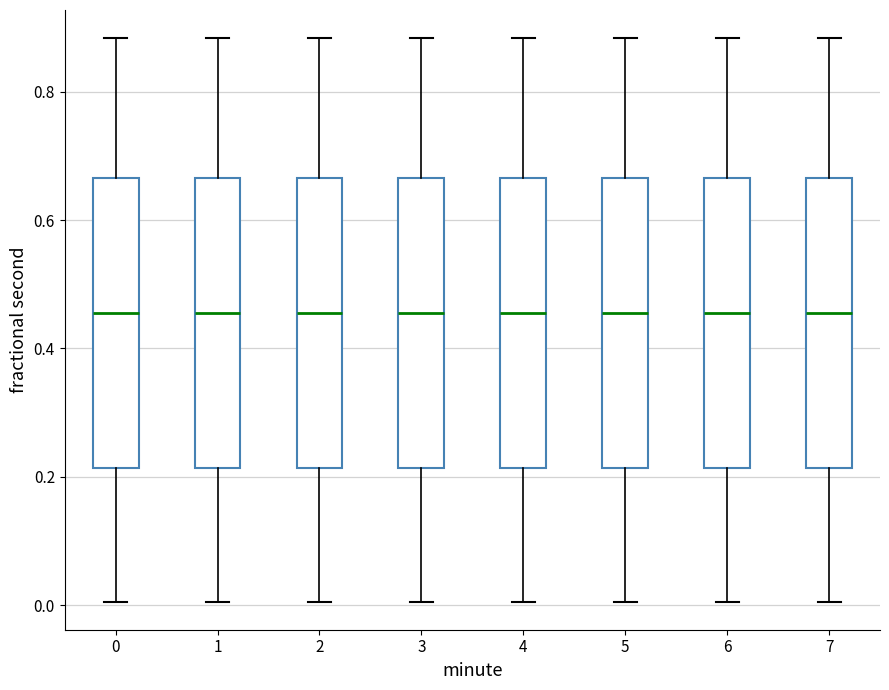

Reading left to right, read every box against the y-axis: the position of its median line, the range the box covers, and the ends of its whiskers. The values are not printed on the chart, so give them approximately, as read against the axis.

0: median 0.46, box 0.22 to 0.66, whiskers 0.00 to 0.88
1: median 0.46, box 0.22 to 0.66, whiskers 0.00 to 0.88
2: median 0.46, box 0.22 to 0.66, whiskers 0.00 to 0.88
3: median 0.46, box 0.22 to 0.66, whiskers 0.00 to 0.88
4: median 0.46, box 0.22 to 0.66, whiskers 0.00 to 0.88
5: median 0.46, box 0.22 to 0.66, whiskers 0.00 to 0.88
6: median 0.46, box 0.22 to 0.66, whiskers 0.00 to 0.88
7: median 0.46, box 0.22 to 0.66, whiskers 0.00 to 0.88